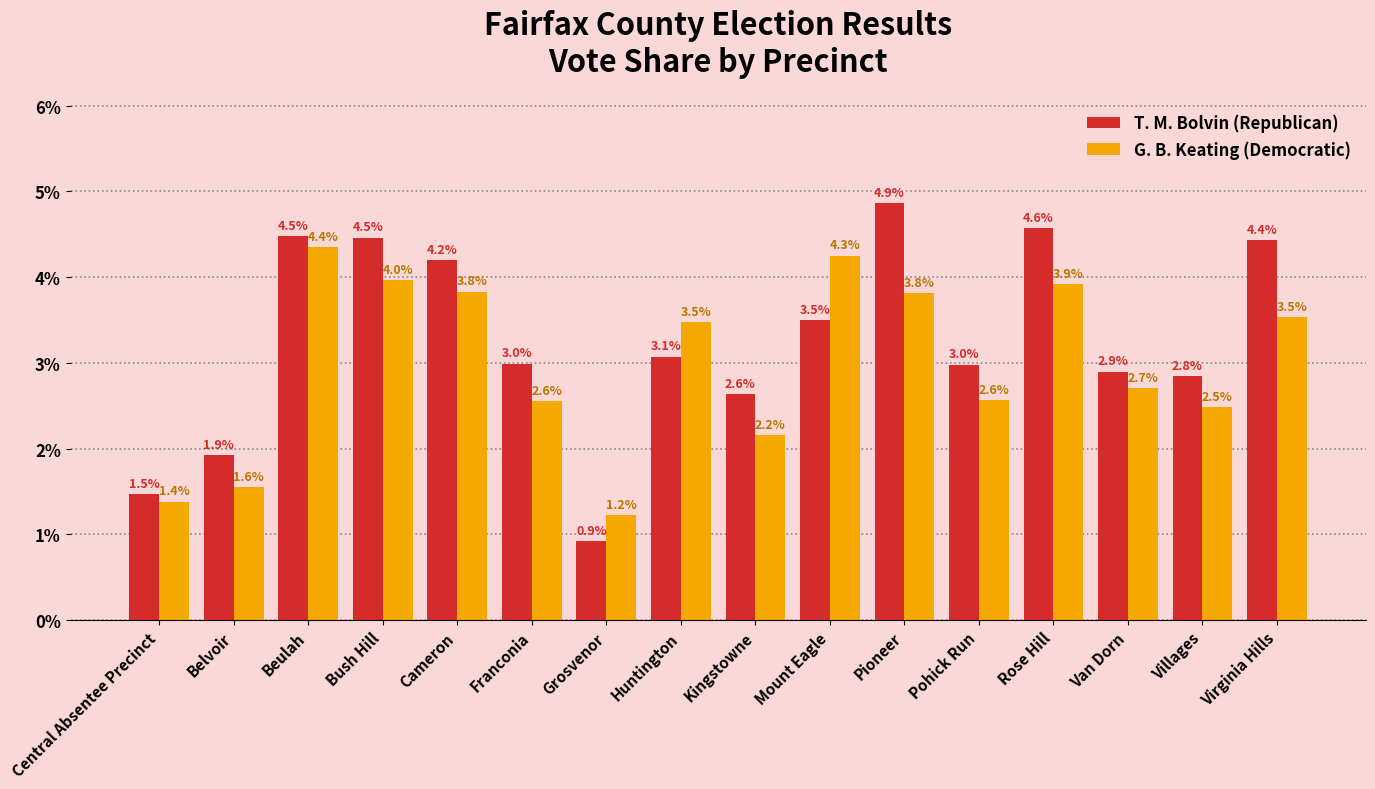

What is the difference between the maximum and second lowest values in the G. B. Keating (Democratic) series?

3.0